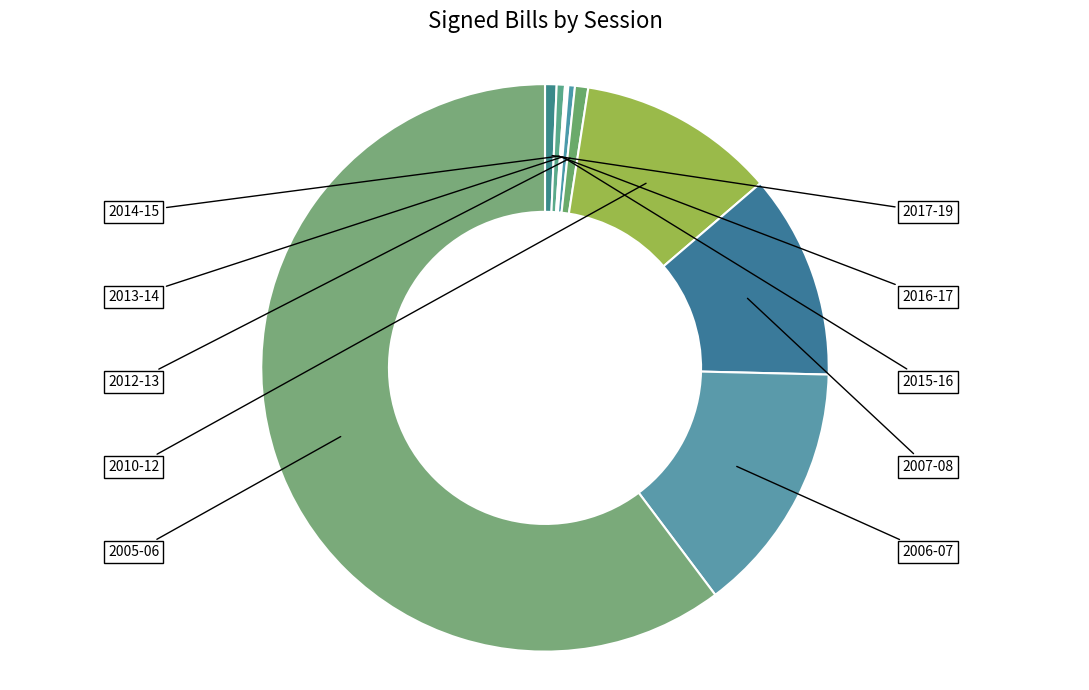

The 2006-07 slice represents 14% of the pie. True or false?

True